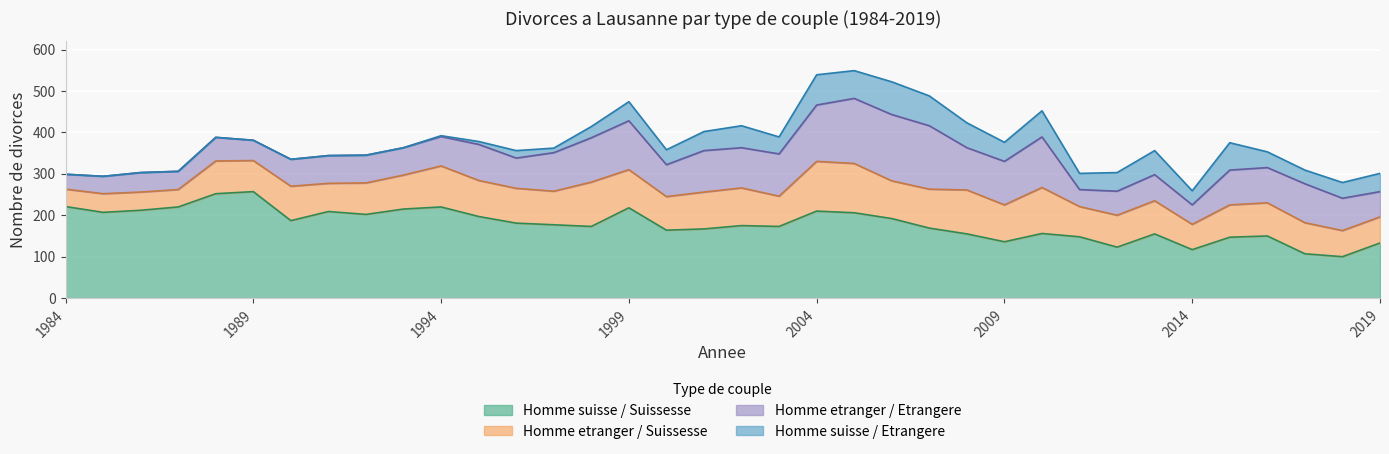

True or false: Homme suisse / Etrangere and Homme suisse / Suissesse intersect in this chart.

False